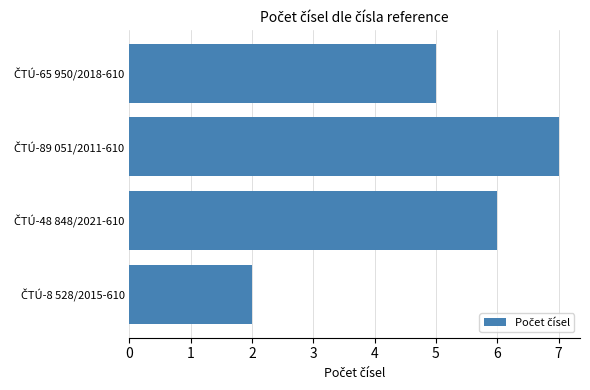

What is the greatest value displayed?

7